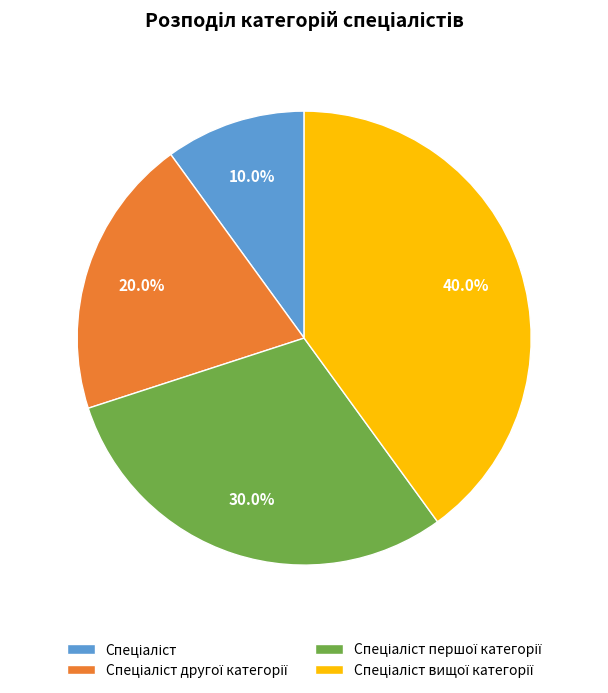

Does any single category account for the majority?

No